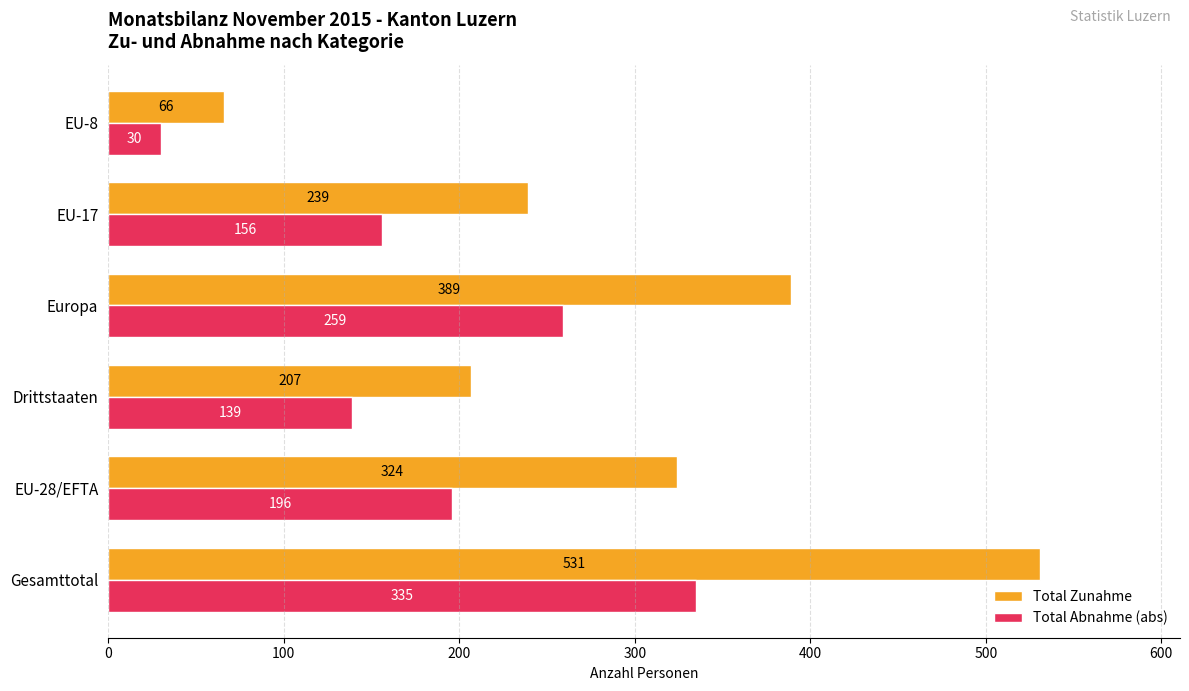

At how many categories does at least one series exceed 56?

6